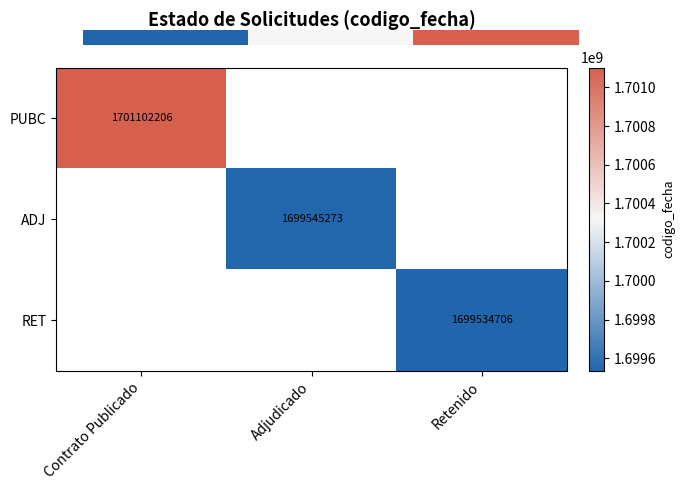

The value of PUBC at Contrato Publicado is 1701102206. True or false?

True